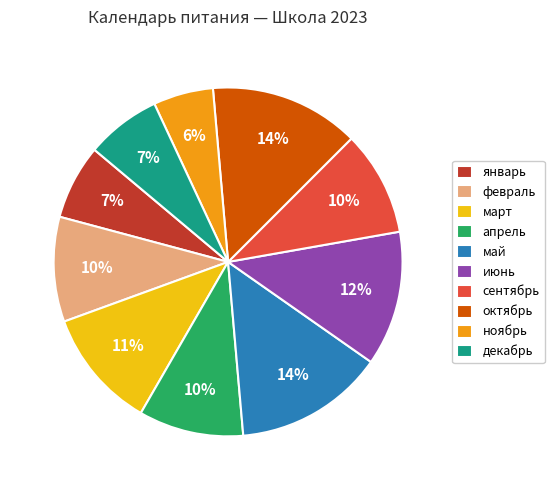

True or false: апрель accounts for 10% of the total.

True